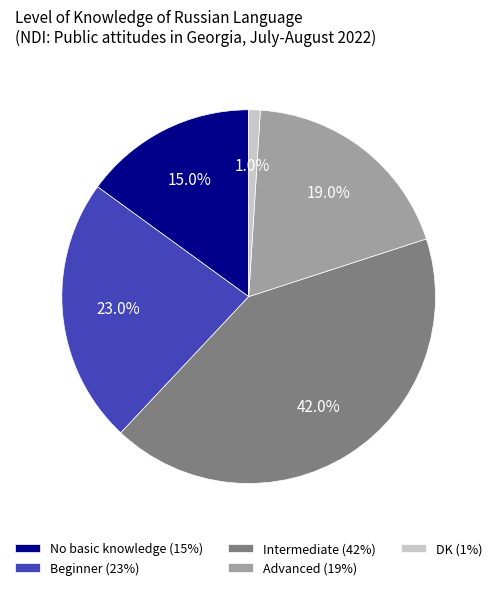

To the nearest percent, what portion does Intermediate represent?

42%